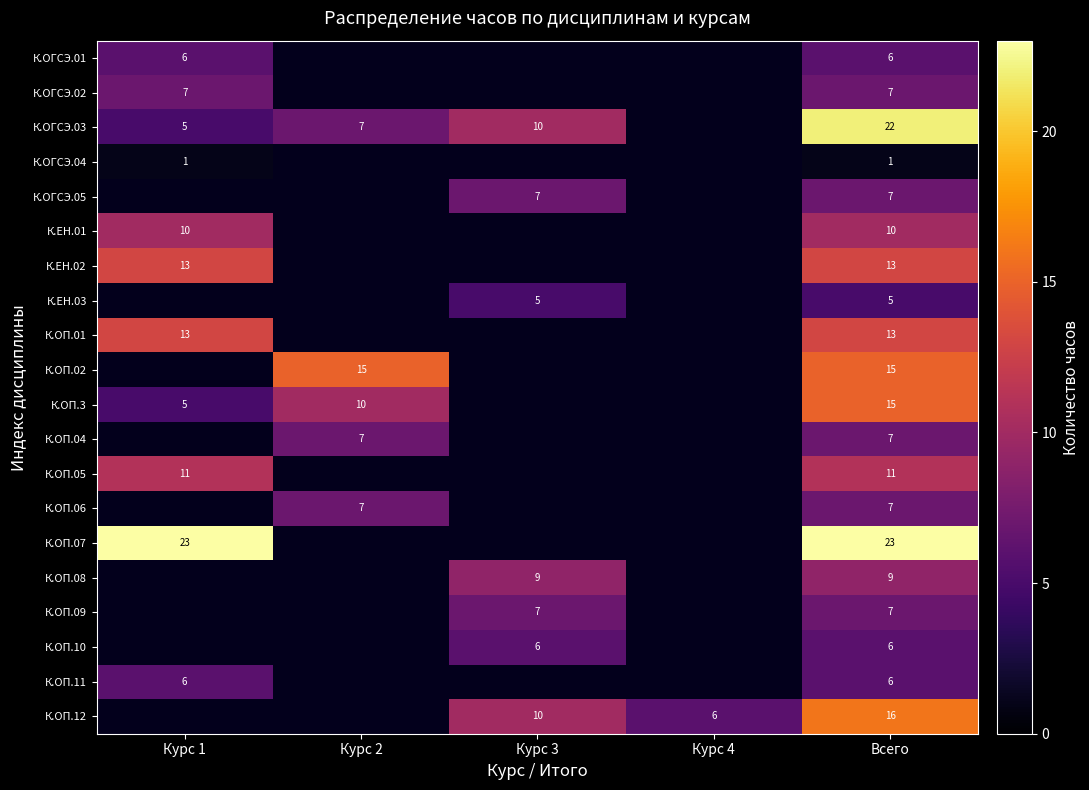

Which has a higher value, Курс 3 or Курс 1?

Курс 1